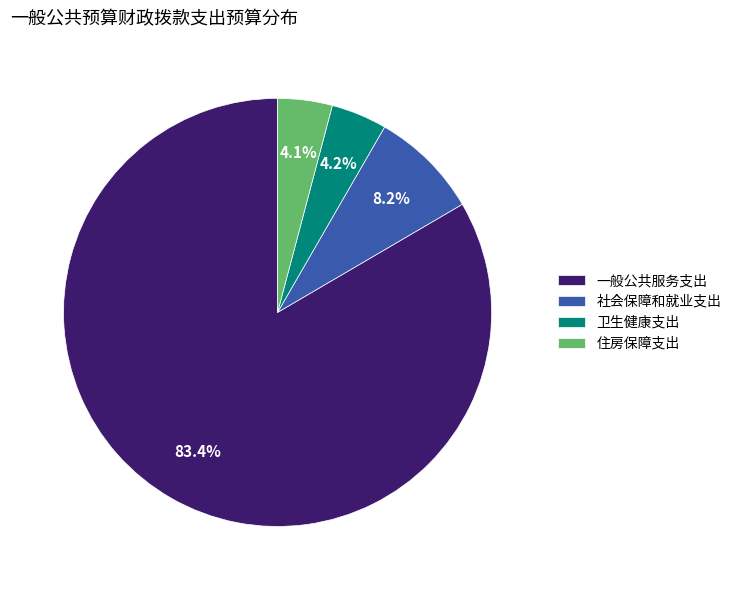

Which category accounts for the majority?

一般公共服务支出